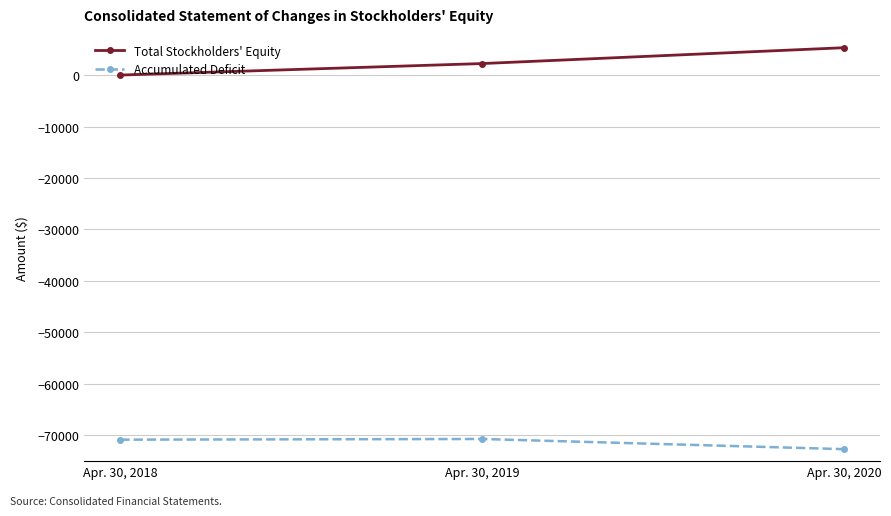

Which category has the lowest value across all series?

Apr. 30, 2020